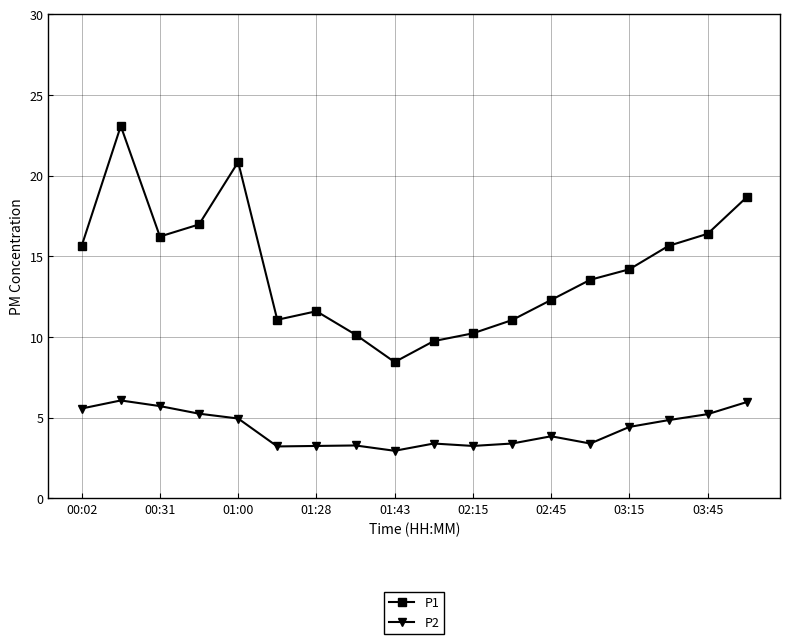

How many interior local valleys does the P1 series have?

3